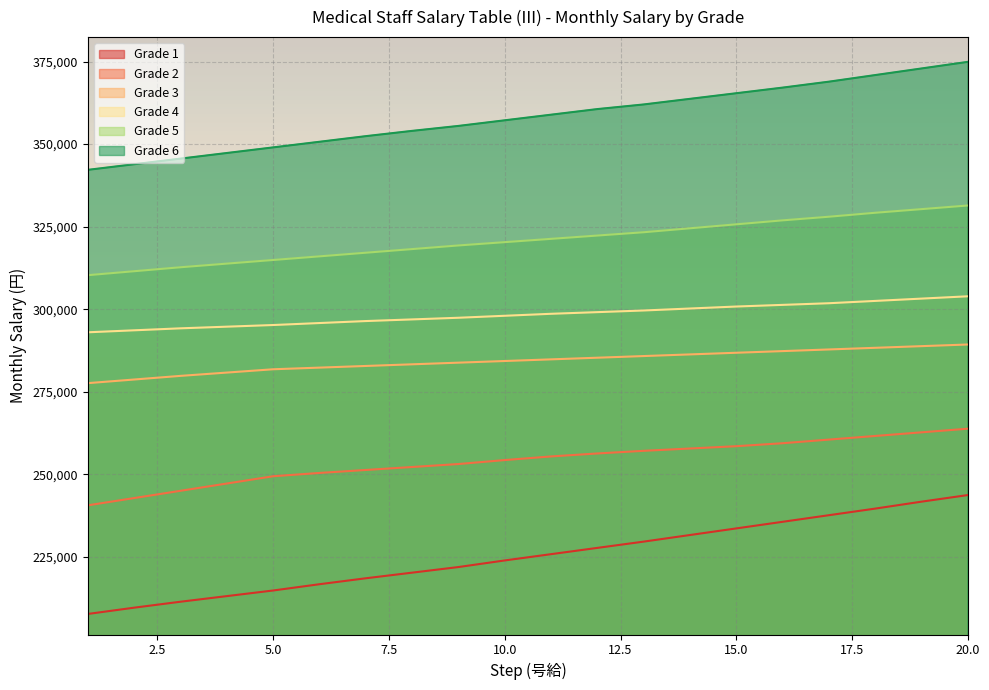

What is the difference between the Grade 4 values at 16 and 10?

3300